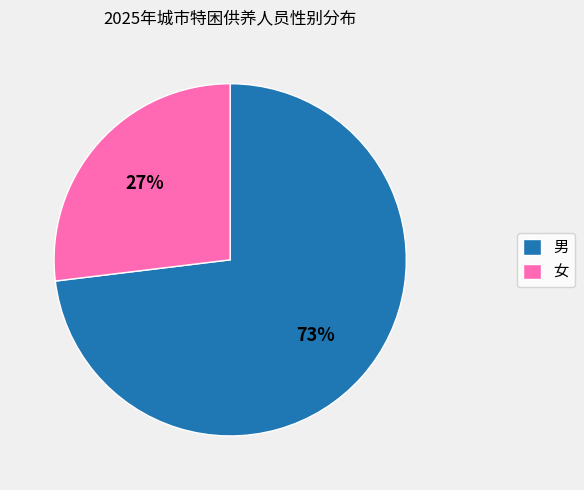

To the nearest percent, what is the combined percentage of 女 and 男?

100%